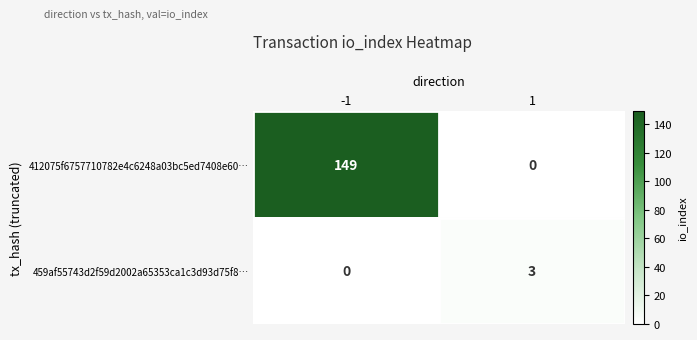

How many data points in 459af55743d2f59d2002a65353ca1c3d93d75f8… are less than 3?

1